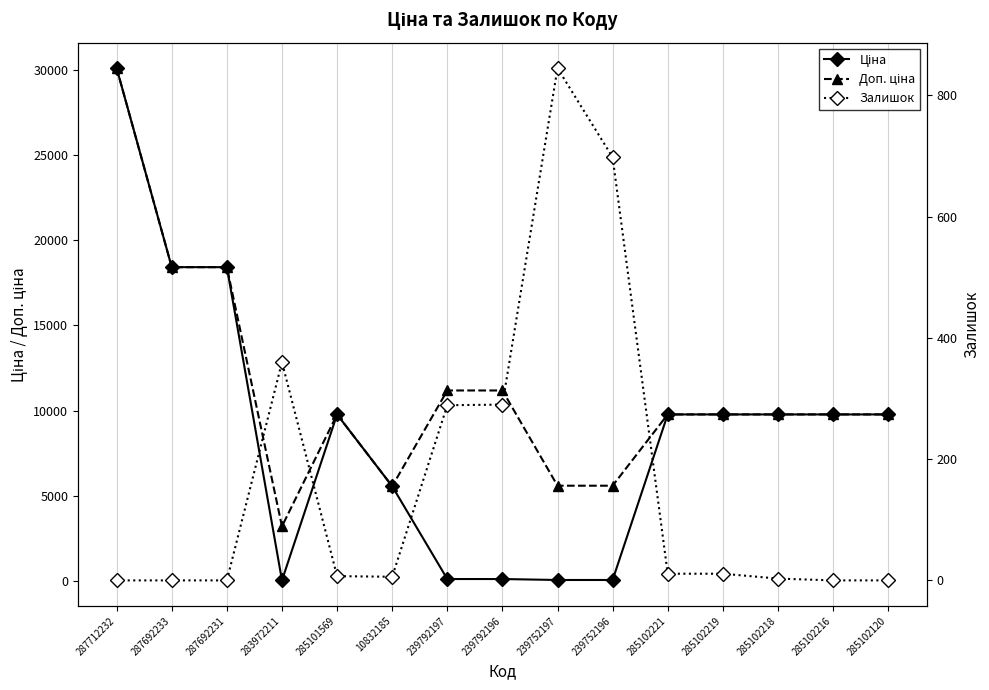

Rank the series by their average value, from highest to lowest.

Доп. ціна, Ціна, Залишок